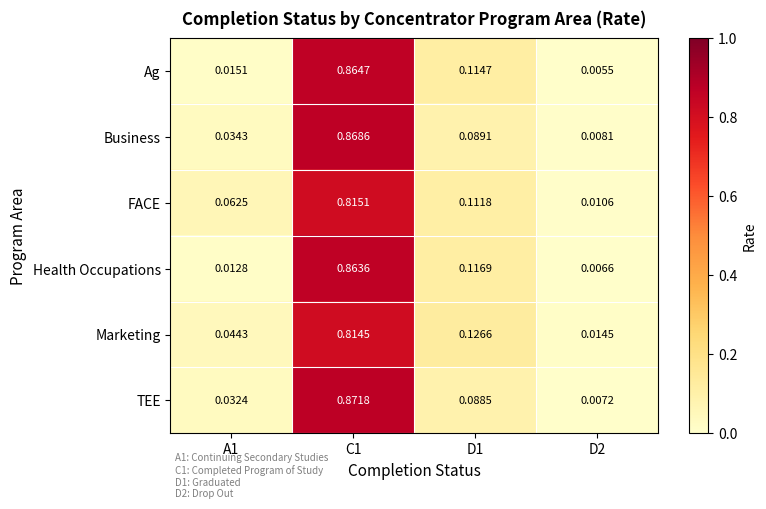

At A1, list the series in order from largest to smallest.

FACE, Marketing, Business, TEE, Ag, Health Occupations